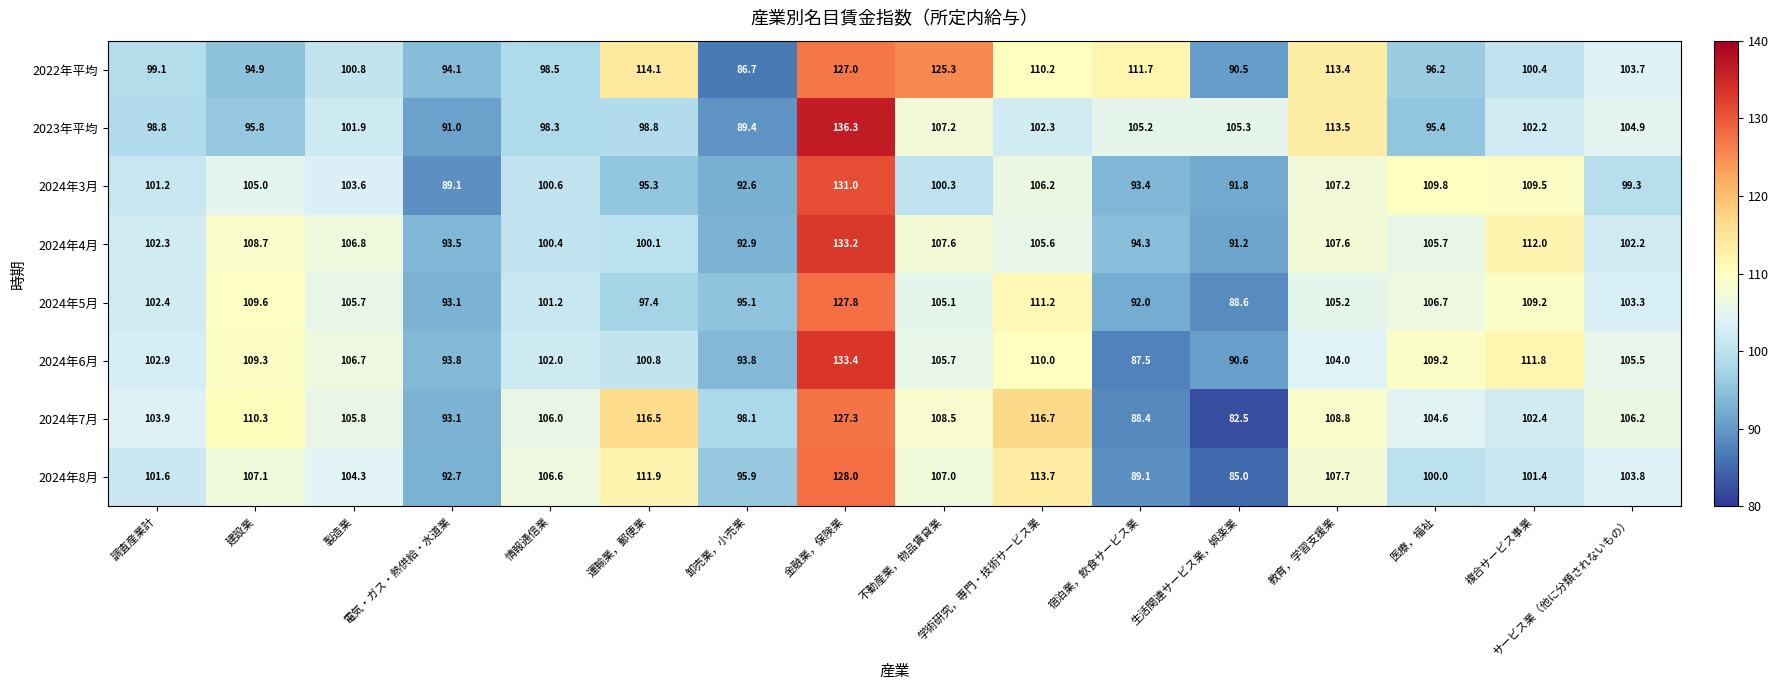

What is the total value across all series at 情報通信業?

813.6